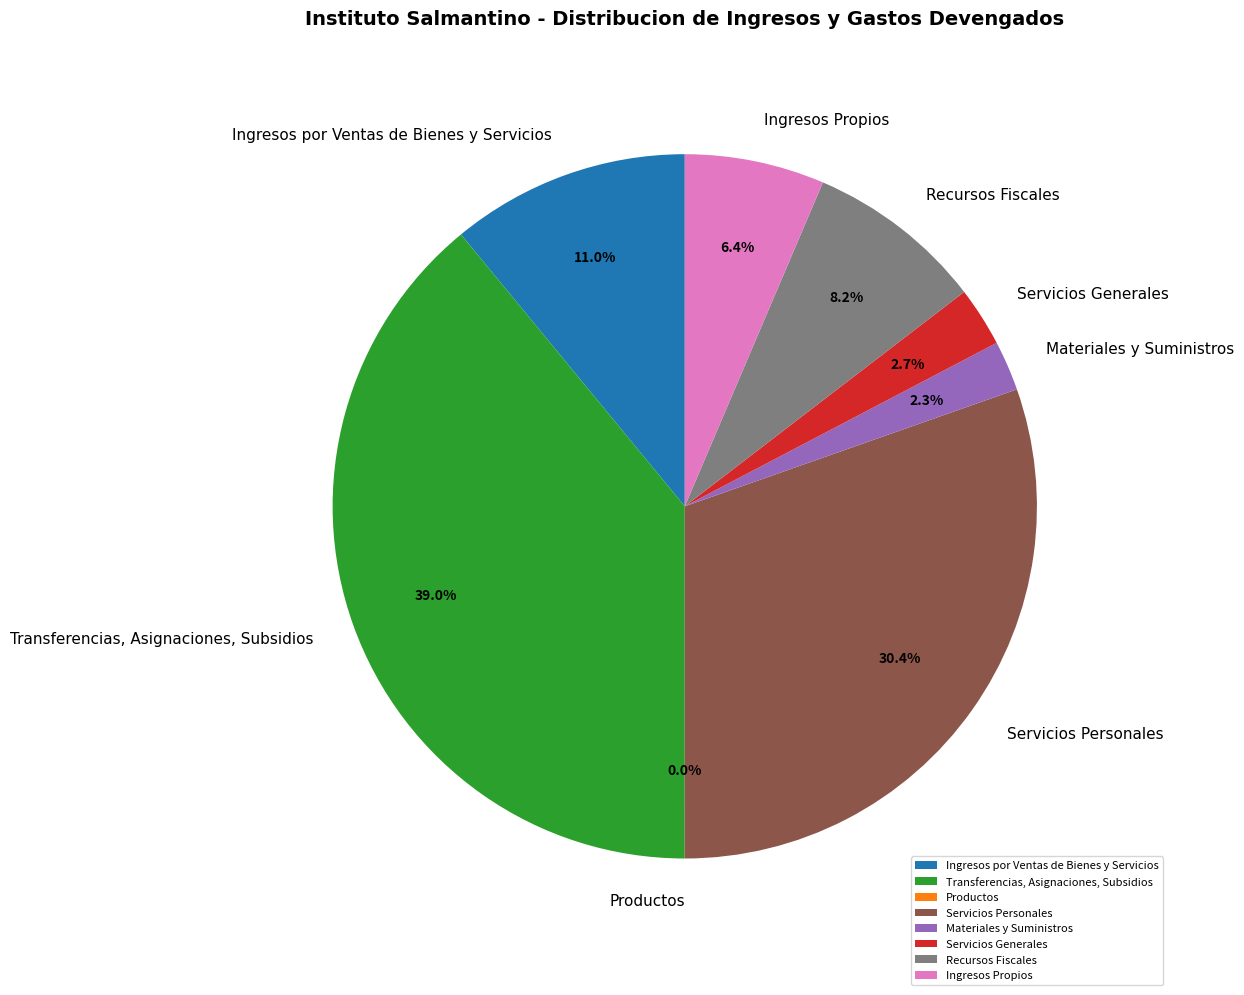

Is there a majority slice in this chart?

No